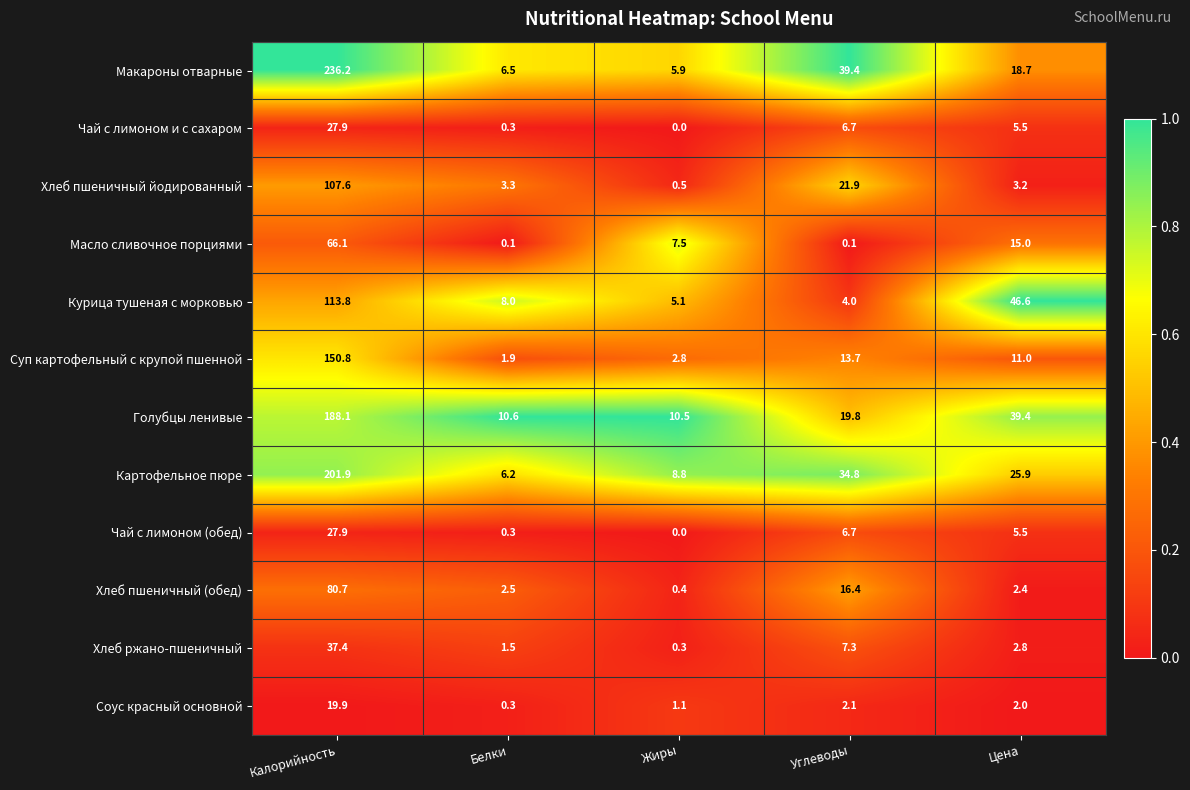

Where is Картофельное пюре nearest to the value 104?

Углеводы